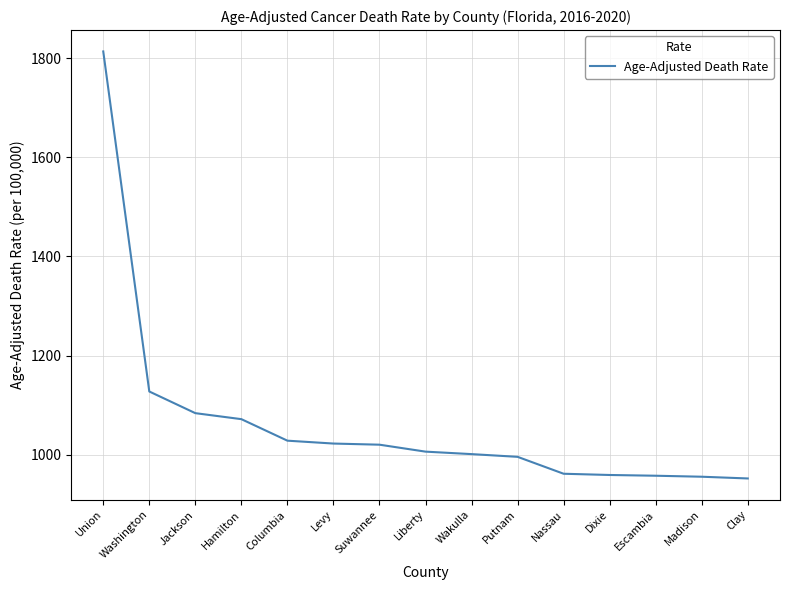

Approximately how many times larger is the value at Washington compared to Putnam?

1.1